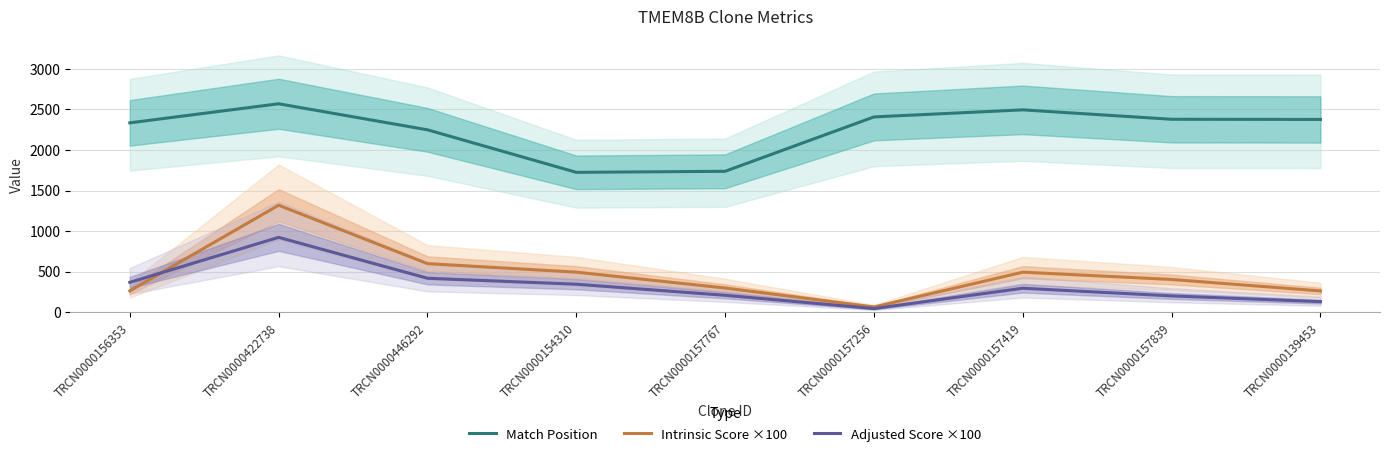

What is the average value of the Match Position series?

2252.9